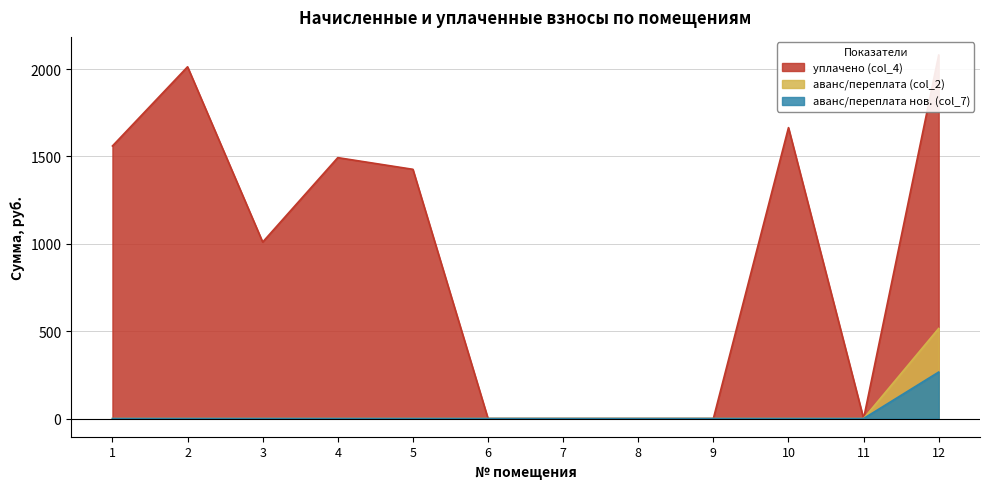

At which category is the sum across all series the highest?

12